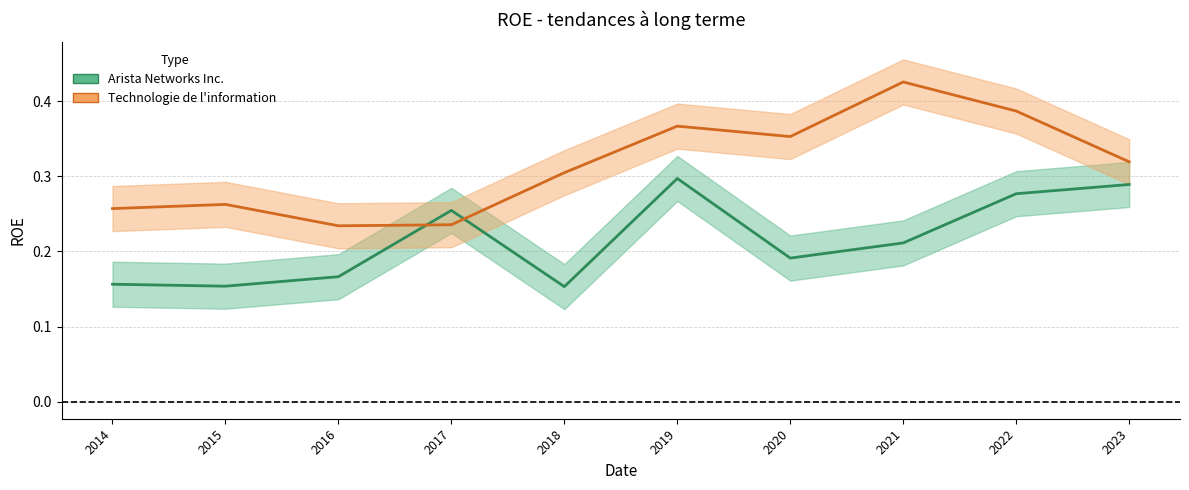

What is the maximum value shown in the chart?

0.4